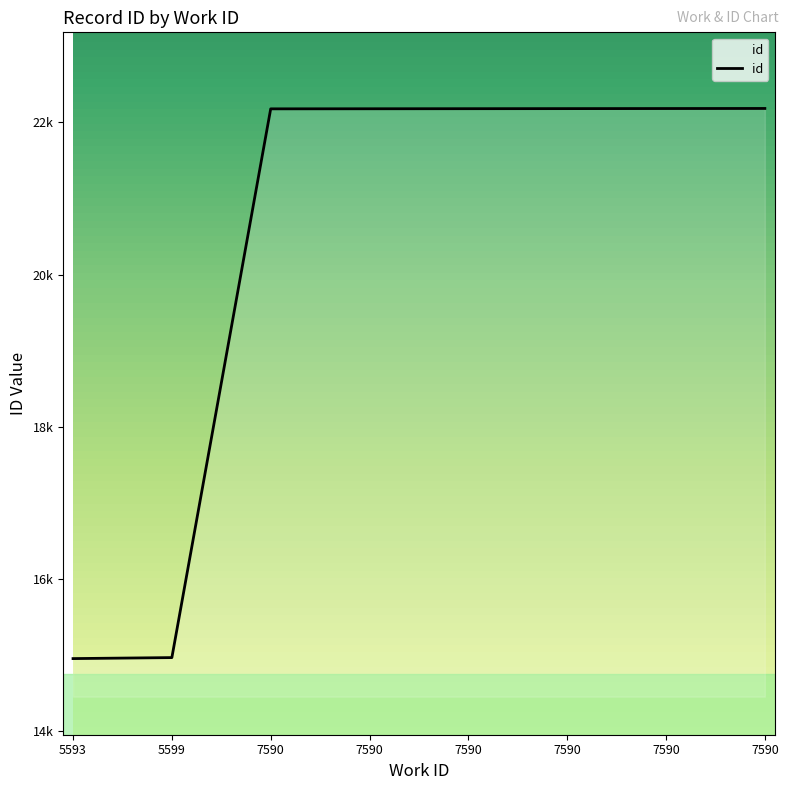

Is this an area chart (filled region under the line)?

Yes